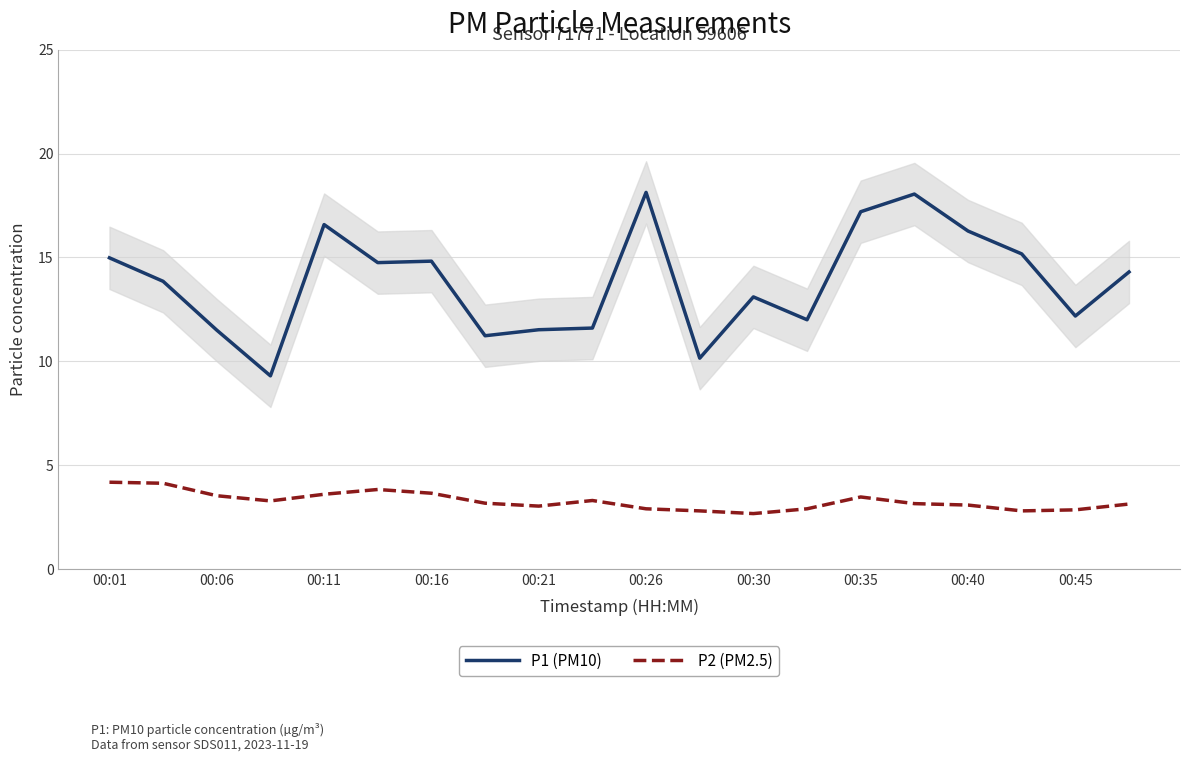

List the series in order of their peak value, lowest first.

P2 (PM2.5), P1 (PM10)